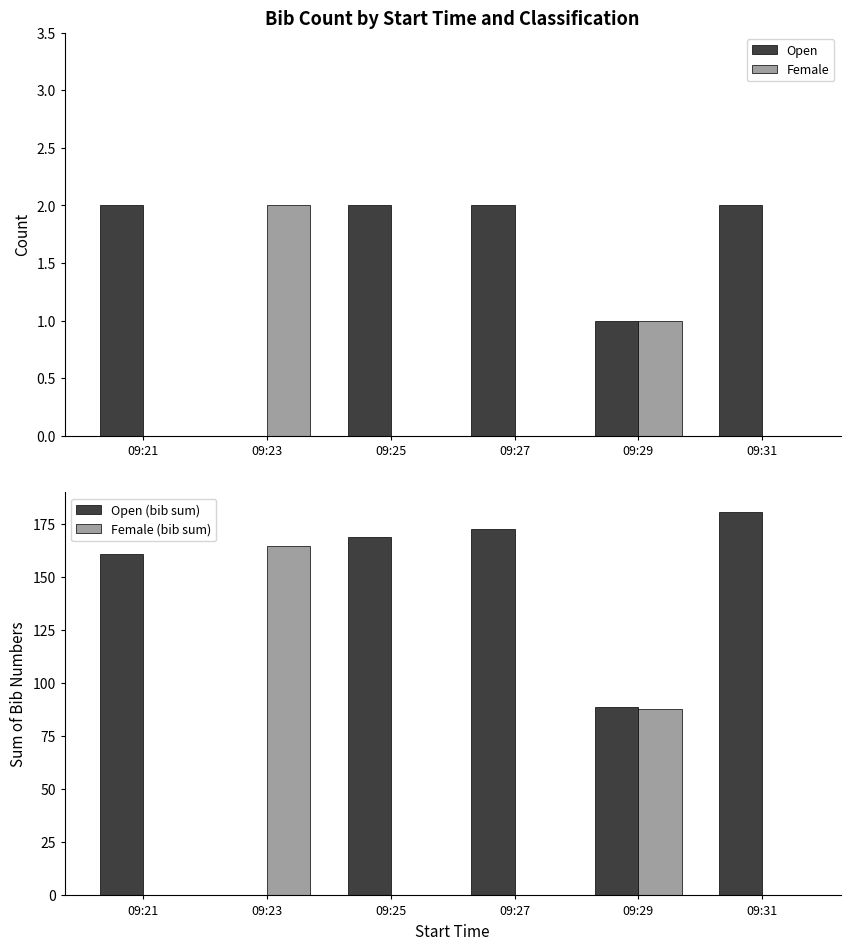

Count the Open values in the range 1 to 2.

5